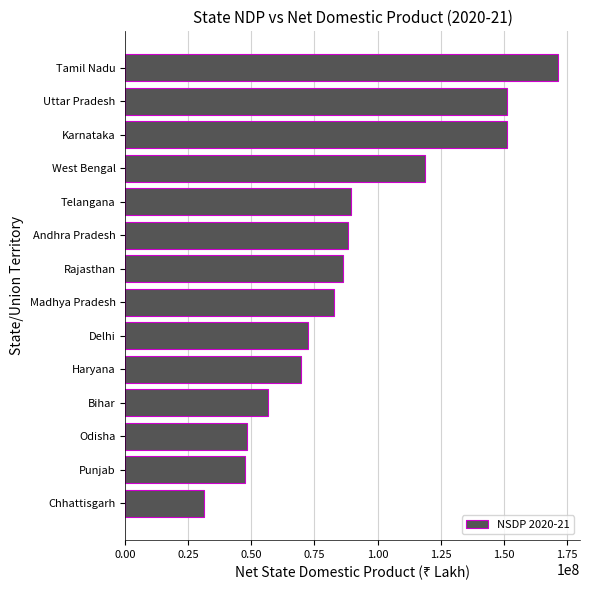

What is the sum of all values?

1264885712